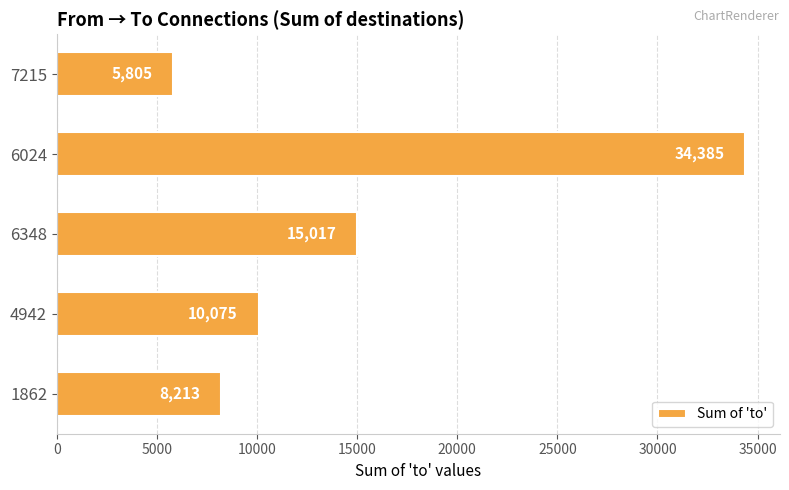

Is it true that the value at 4942 is 10075?

True